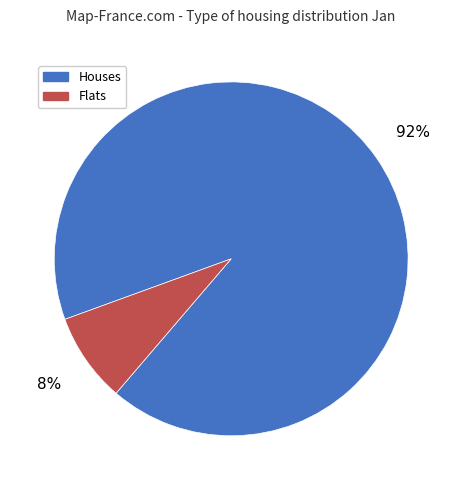

Is there a majority slice in this chart?

Yes